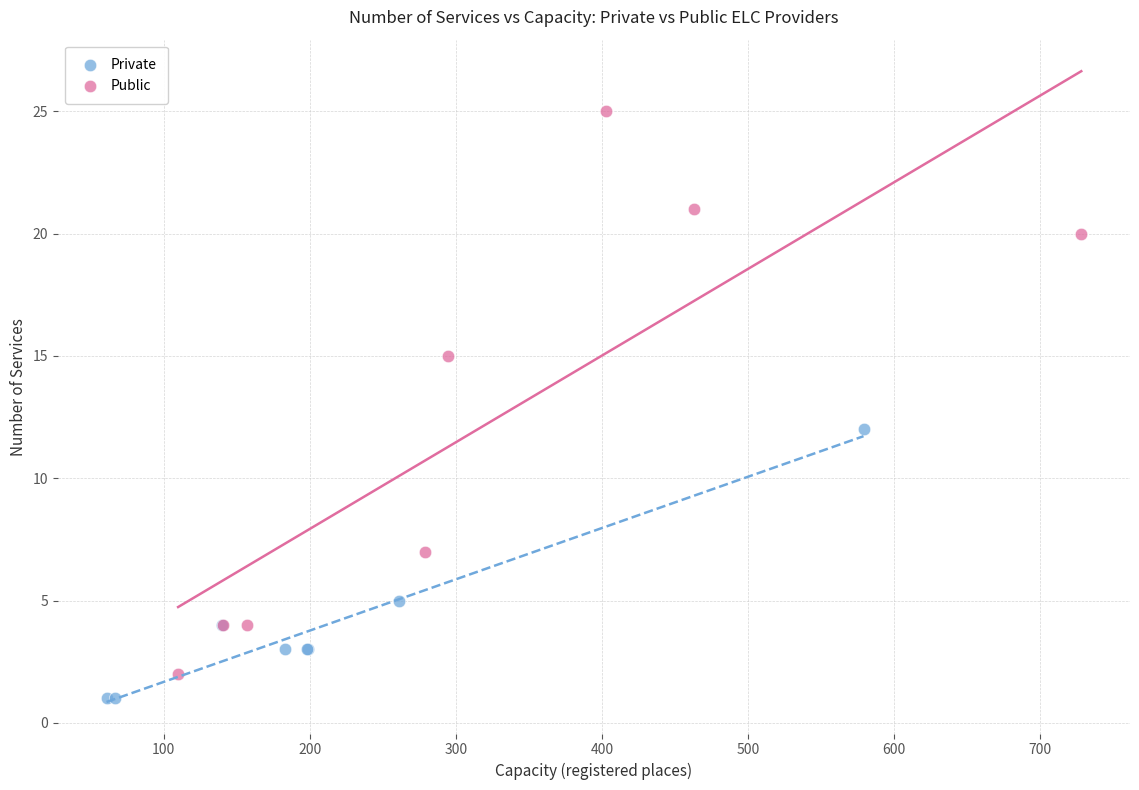

Which series has the widest spread of Y values?

Public